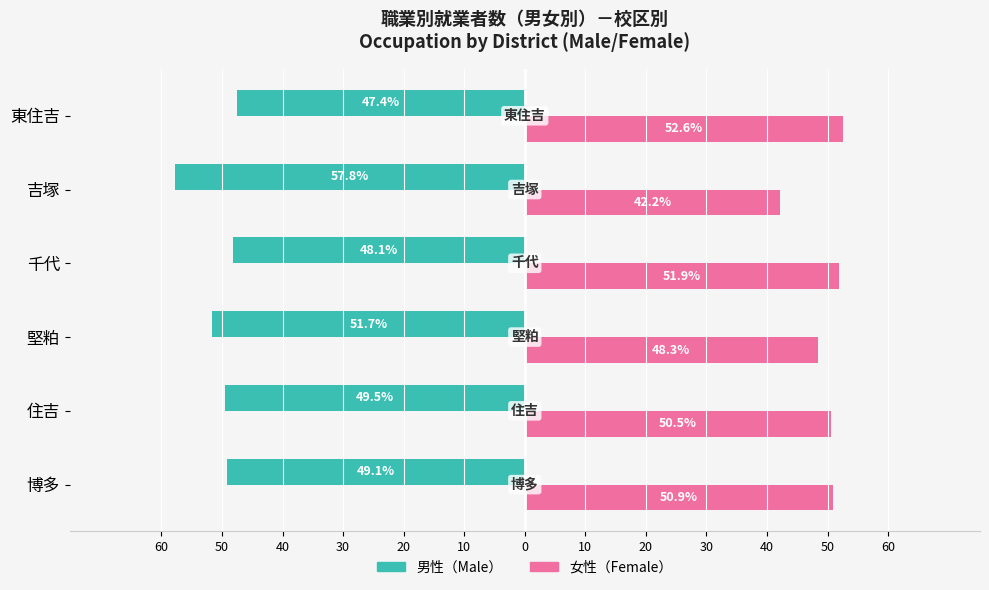

What are all the series names shown in the legend?

男性（Male）, 女性（Female）